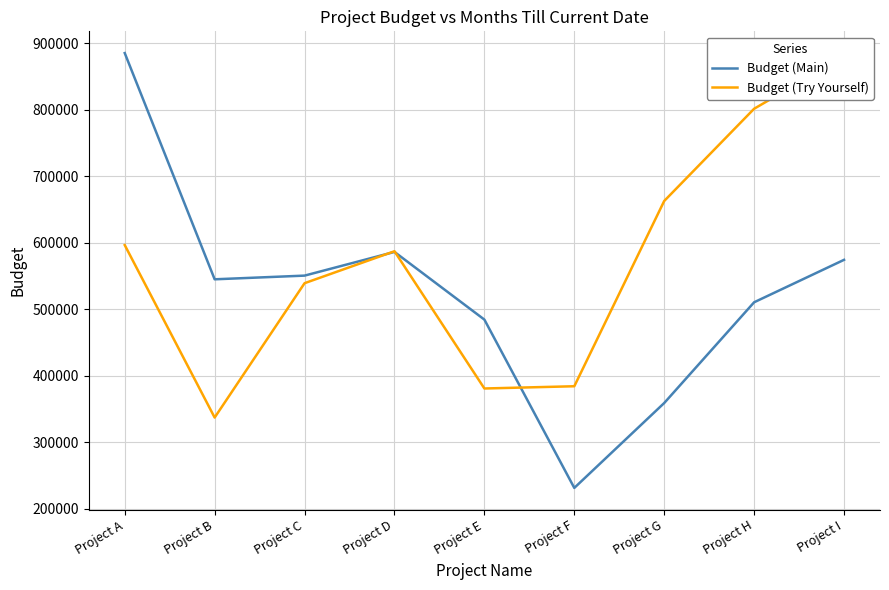

What is the difference between the second highest and second lowest values in the Budget (Main) series?

227081